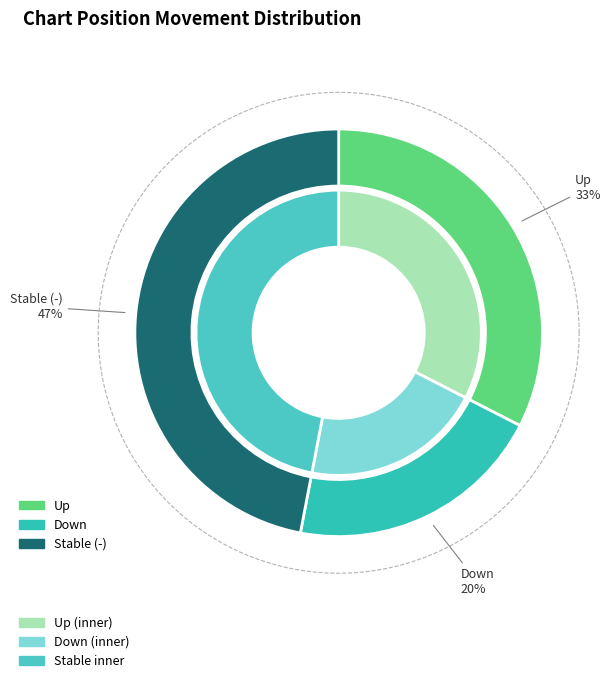

To the nearest percent, what is the average slice percentage?

33%